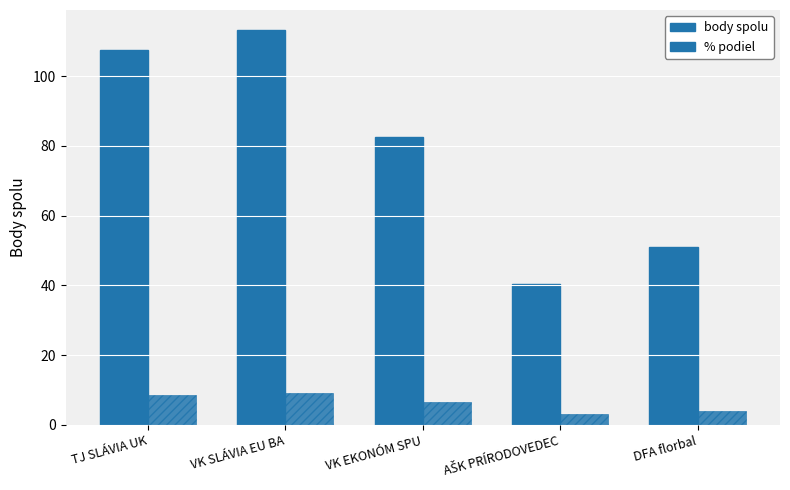

What position from the left is VK EKONÓM SPU?

3